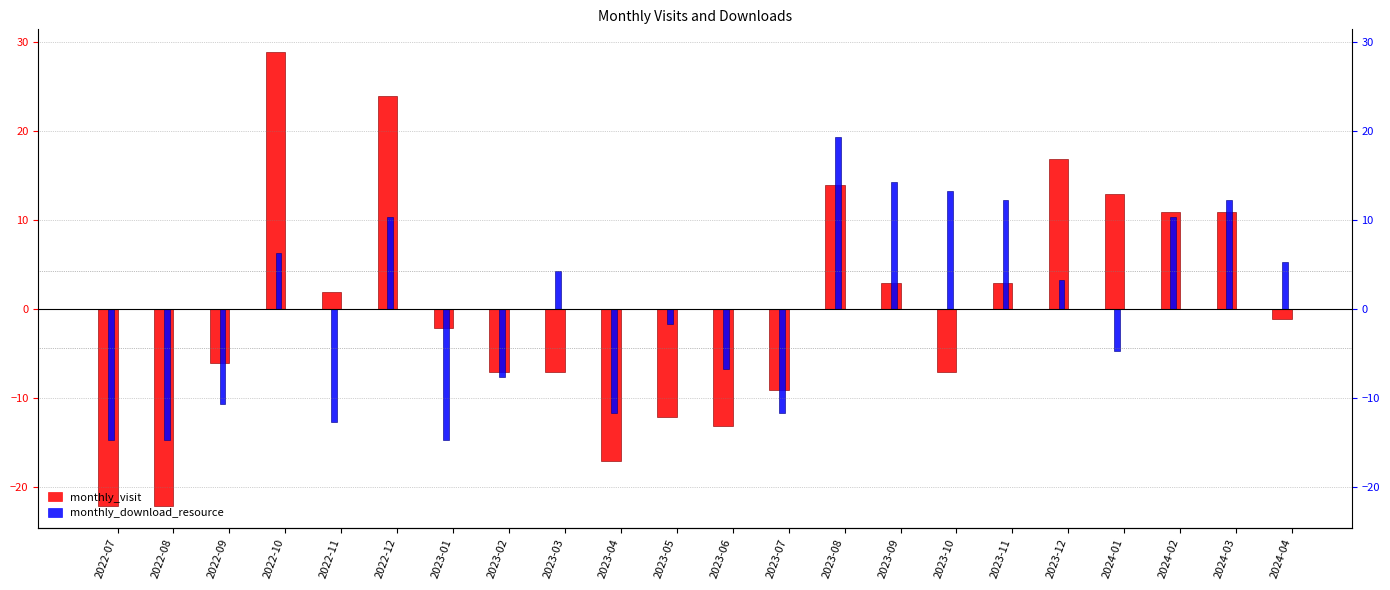

Which series has the largest total across all categories?

monthly_download_resource